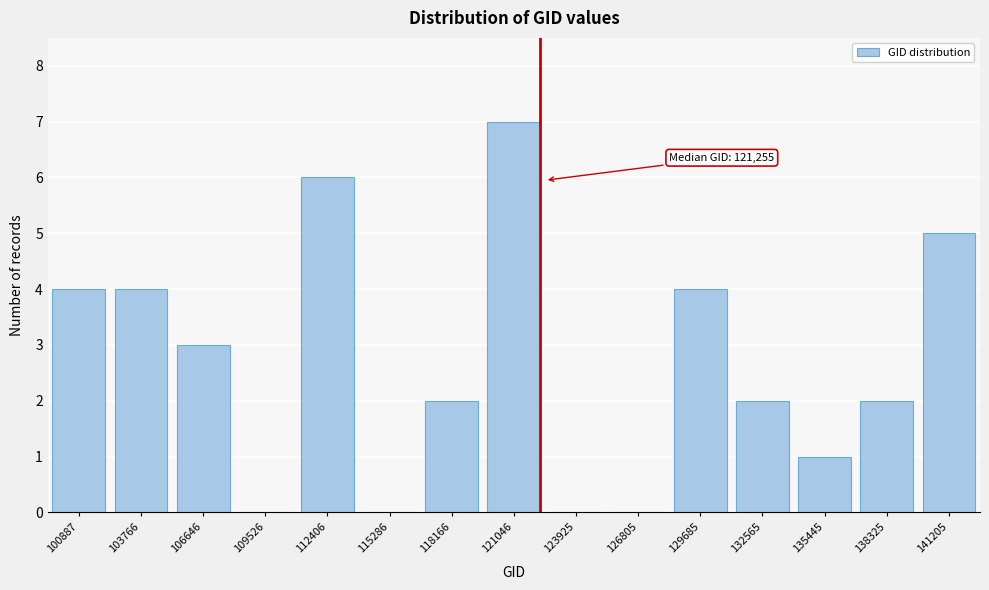

Reading right to left, extract all data points from this chart.

141205=5	138325=2	135445=1	132565=2	129685=4	126805=0	123925=0	121046=7	118166=2	115286=0	112406=6	109526=0	106646=3	103766=4	100887=4